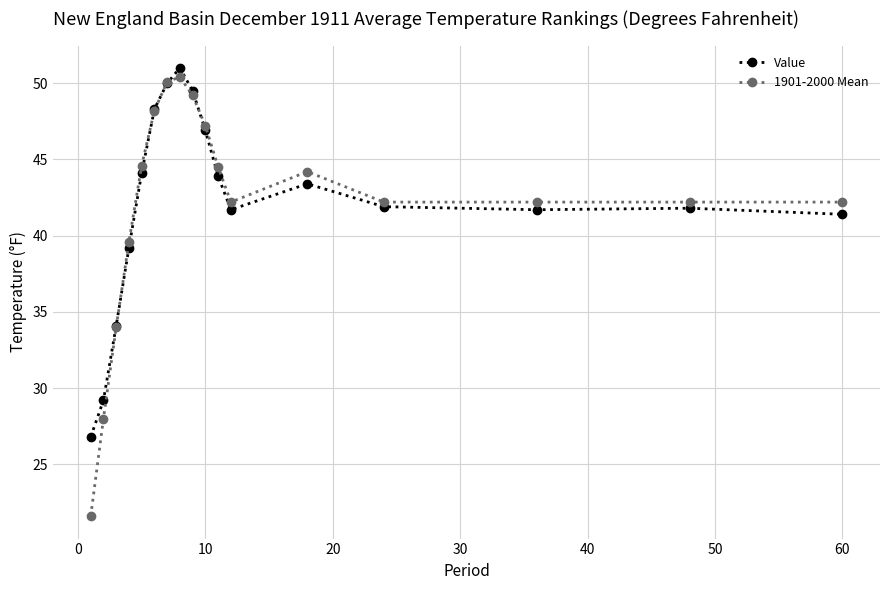

At how many categories does at least one series exceed 45?

5